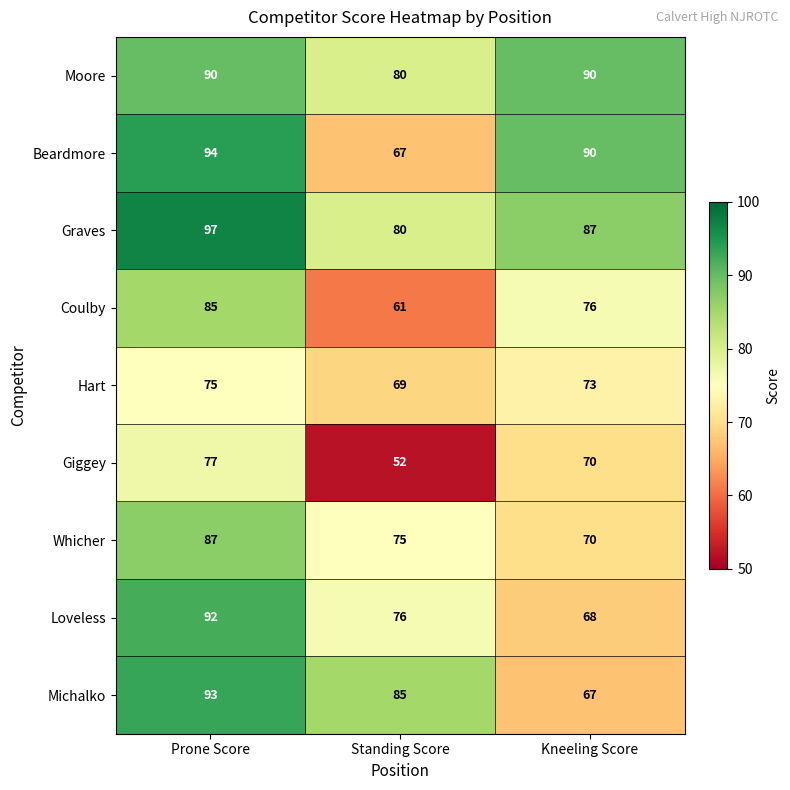

List the series in order of their peak value, lowest first.

Hart, Giggey, Coulby, Whicher, Moore, Loveless, Michalko, Beardmore, Graves